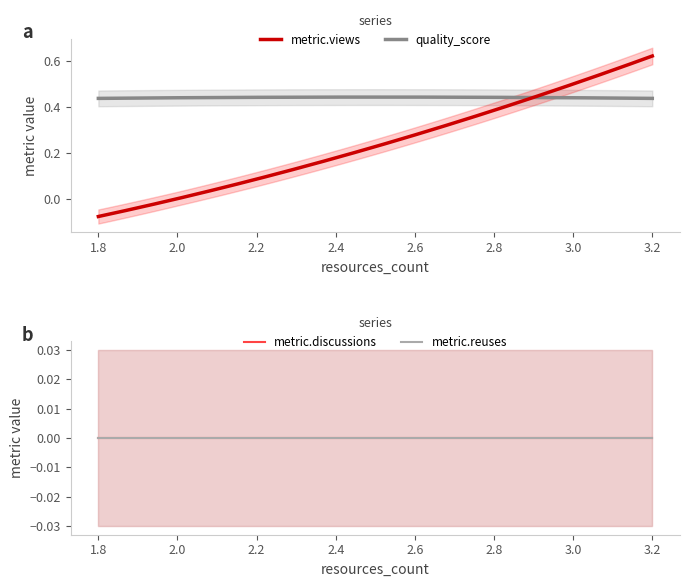

What is the lowest value of the quality_score series?

0.4